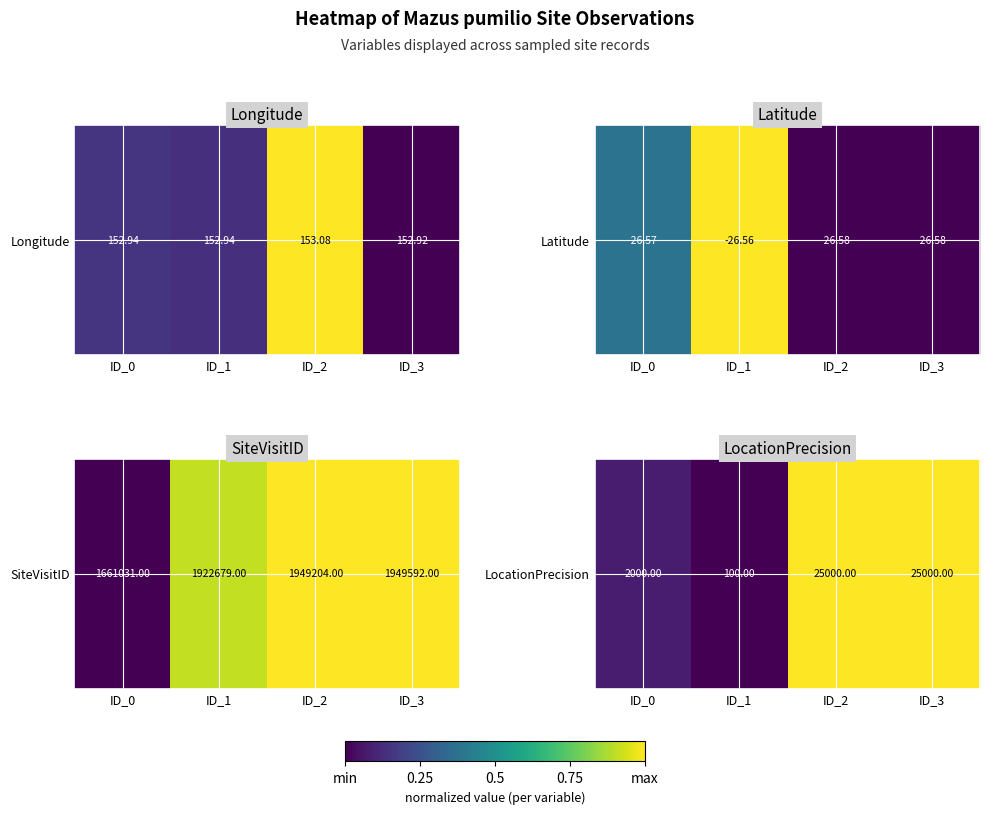

Rank the categories by value from lowest to highest.

ID_1, ID_0, ID_2, ID_3